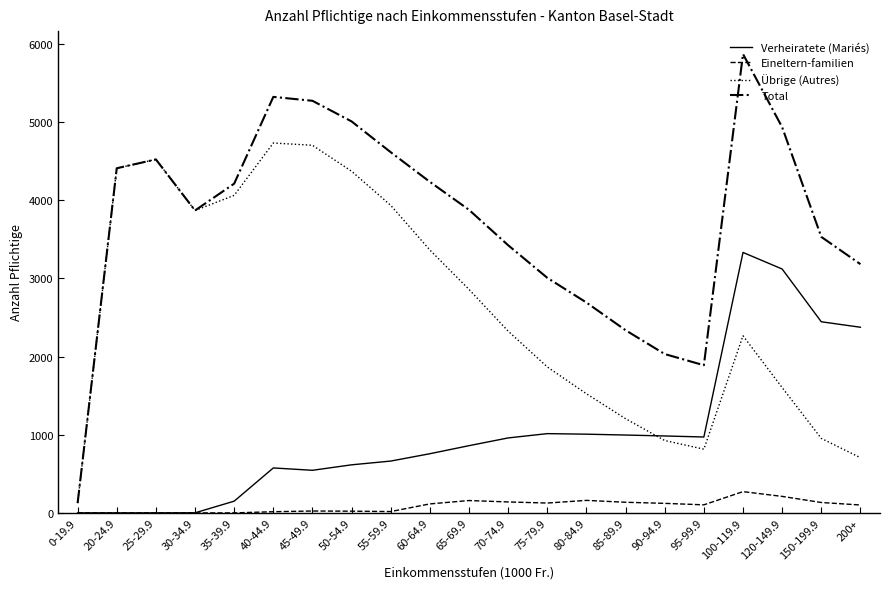

The value of Eineltern-familien at 75-79.9 is 126. True or false?

True